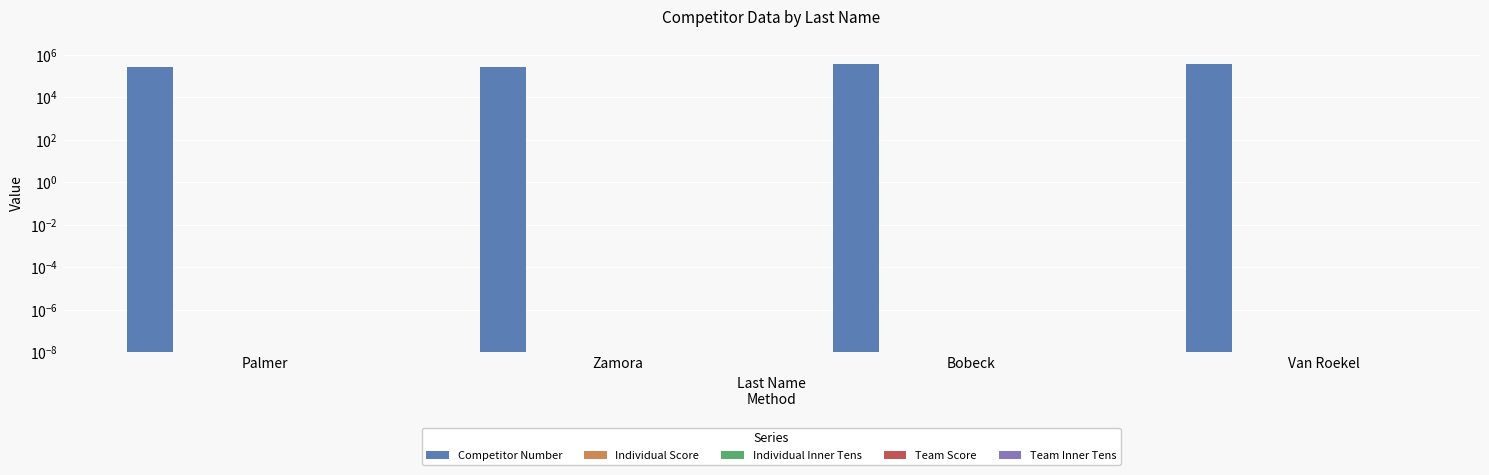

Which category has the lowest value in the Individual Score series?

Palmer